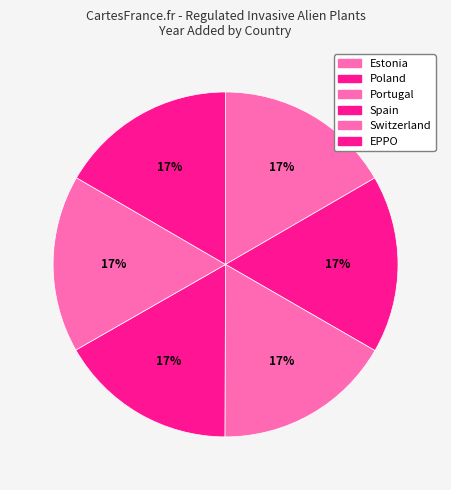

What portion of the pie excludes Portugal?

83.3%